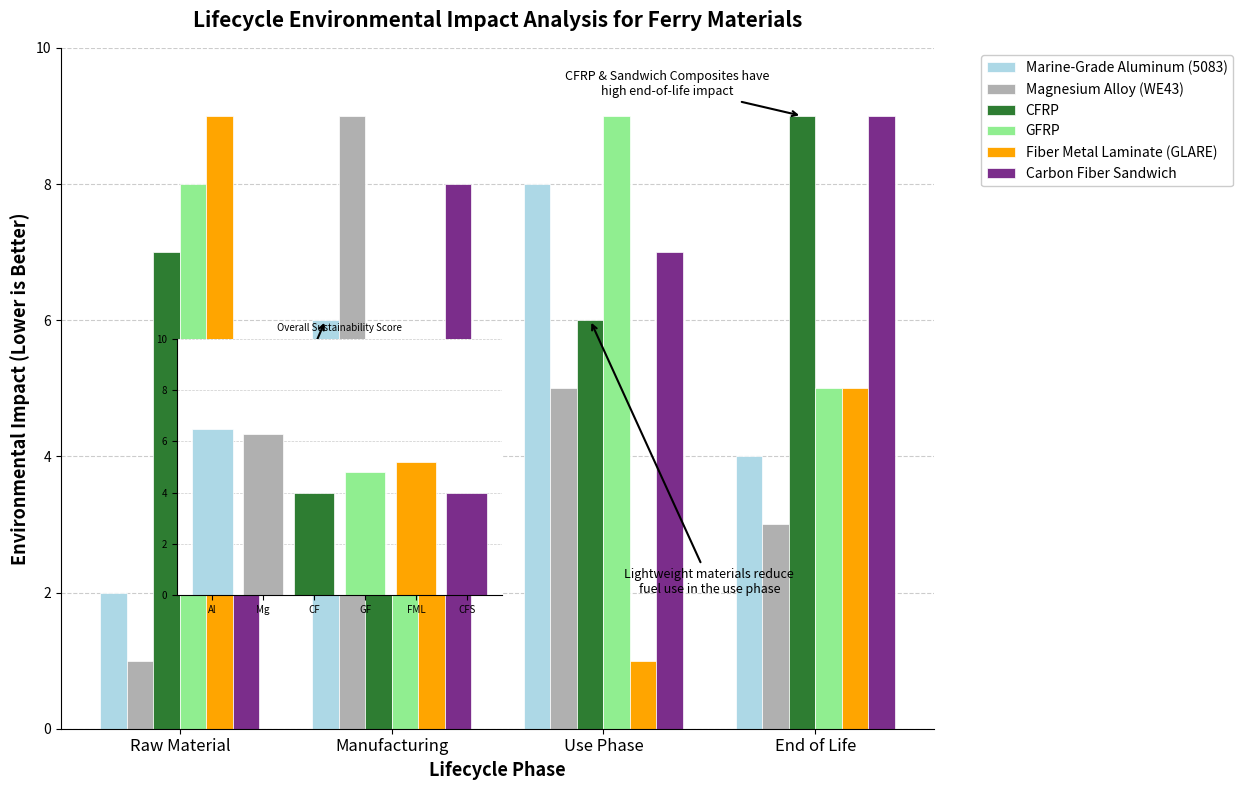

What is the difference between the second highest and minimum values in the Fiber Metal Laminate (GLARE) series?

4